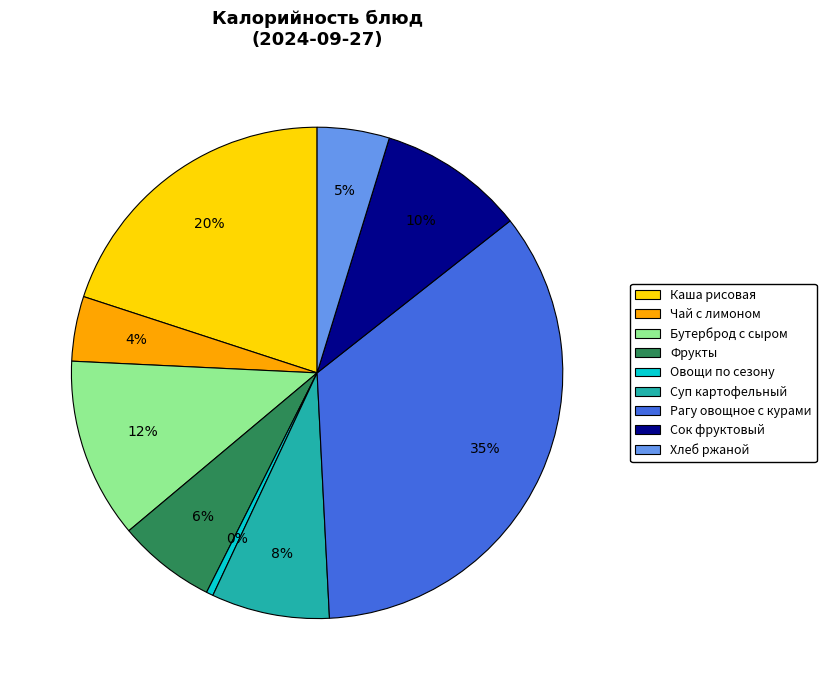

To the nearest percent, what is the average slice percentage?

11%